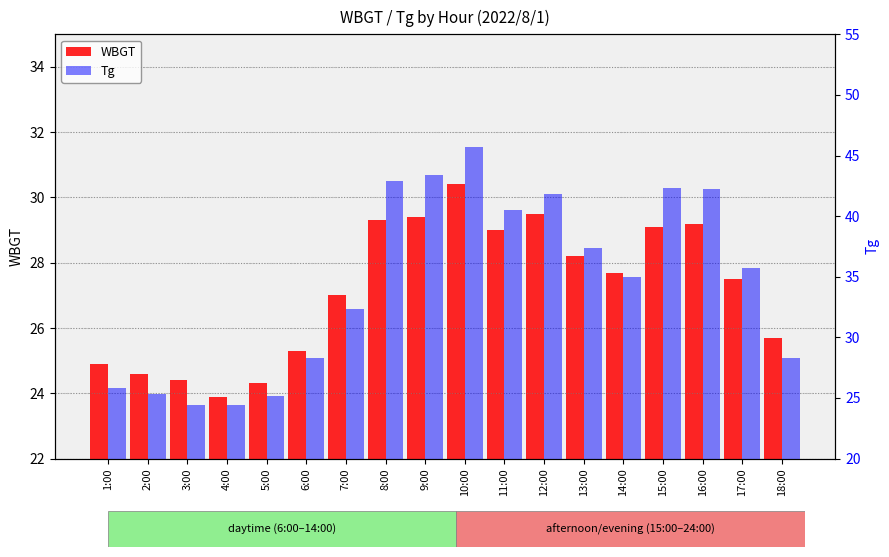

How many bars are there in each group?

2